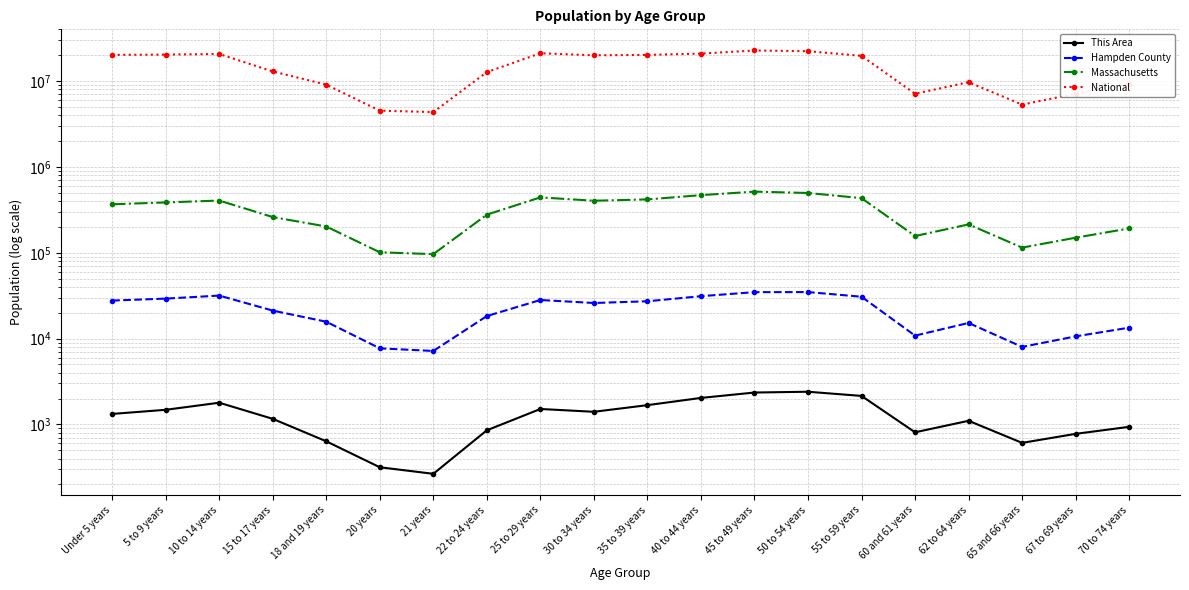

The value of Hampden County at 62 to 64 years is 5028. True or false?

False